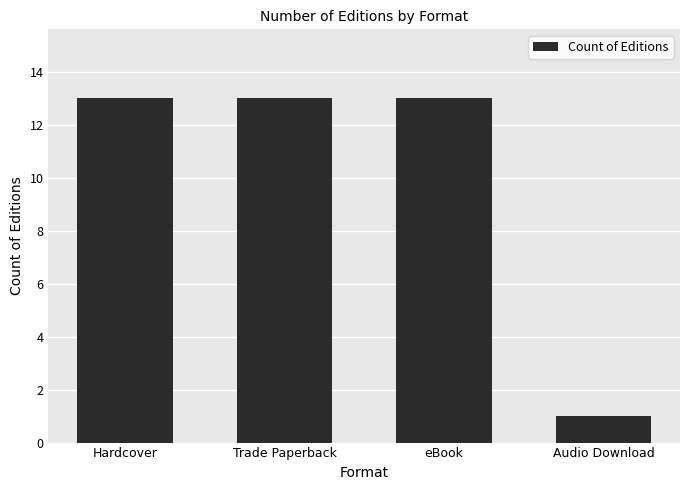

What value does the data have at Hardcover?

13